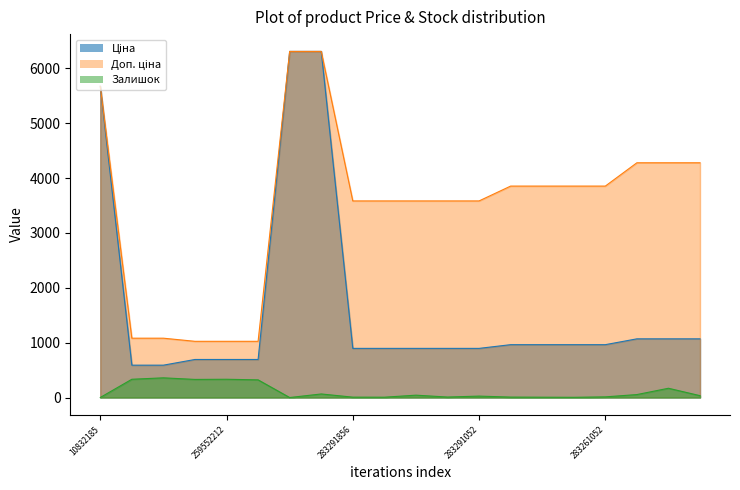

What is the value of the Доп. ціна point at the 10th from the left?

3583.6